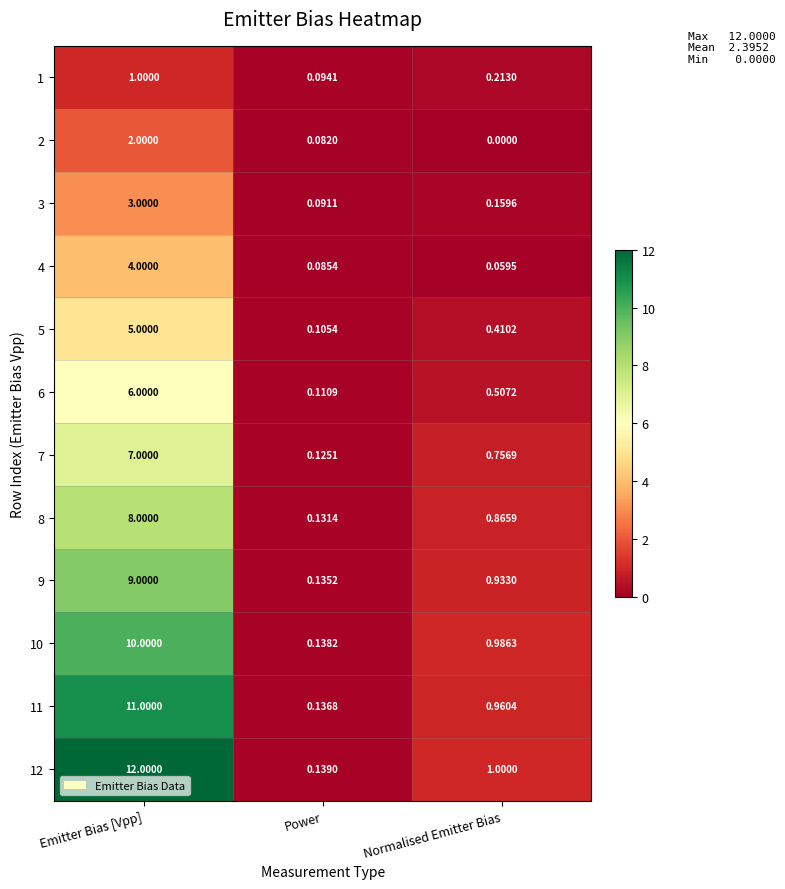

How many series are shown in this chart?

12